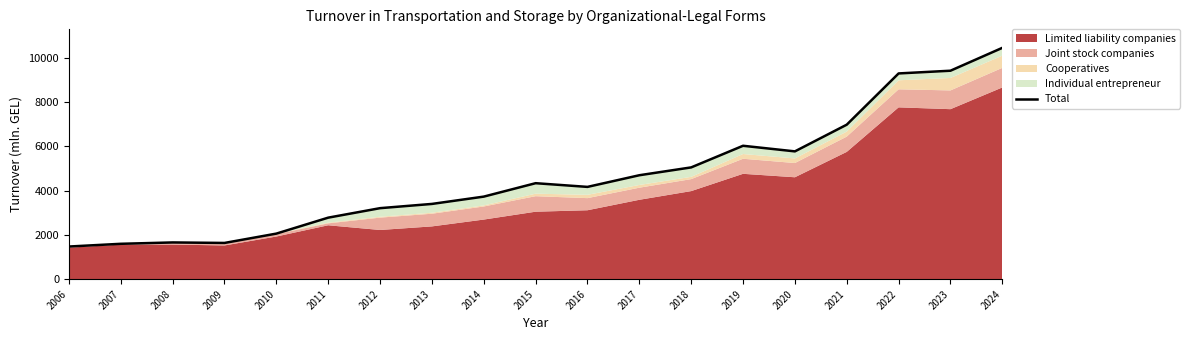

Where is the first local minimum?

2009